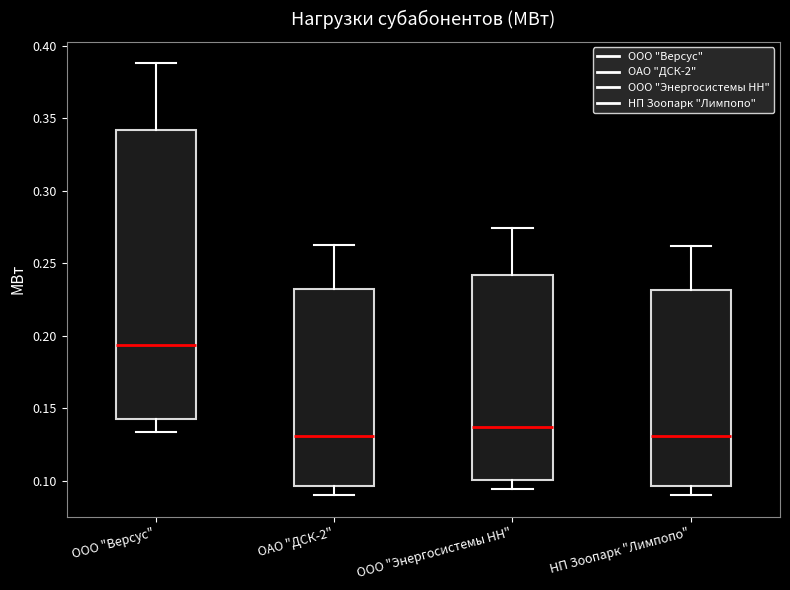

Reading left to right, transcribe this box plot: for each box, give where its median line is, the range the box spans, and where its two whiskers end, as read against the y-axis. The values are not printed on the chart, so give them approximately, as read against the axis.

ООО "Версус": median 0.195, box 0.140 to 0.340, whiskers 0.135 to 0.390
ОАО "ДСК-2": median 0.130, box 0.095 to 0.230, whiskers 0.090 to 0.265
ООО "Энергосистемы НН": median 0.135, box 0.100 to 0.240, whiskers 0.095 to 0.275
НП Зоопарк "Лимпопо": median 0.130, box 0.095 to 0.230, whiskers 0.090 to 0.260